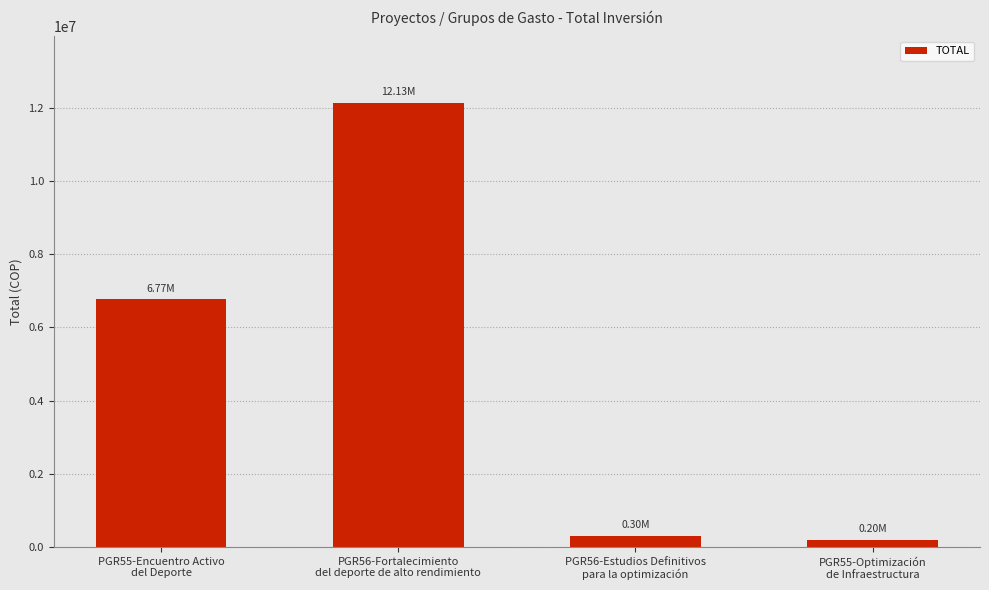

How many values are below 6769289?

2